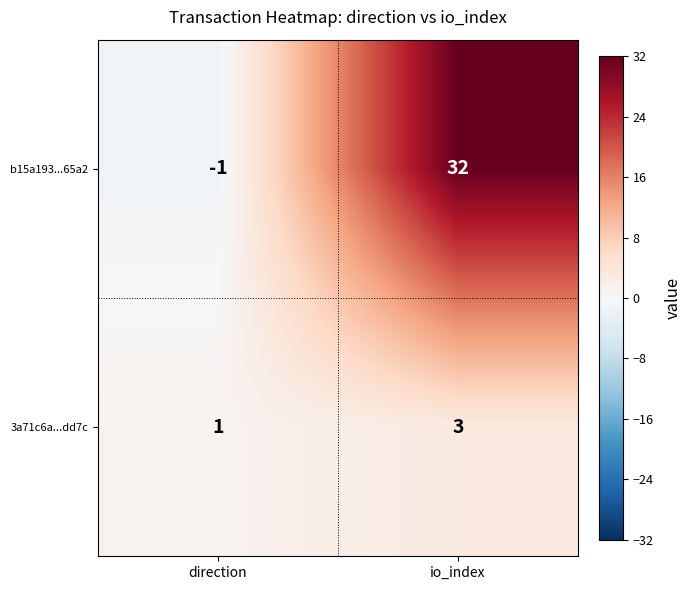

How many data points in 3a71c6a...dd7c are less than 3?

1